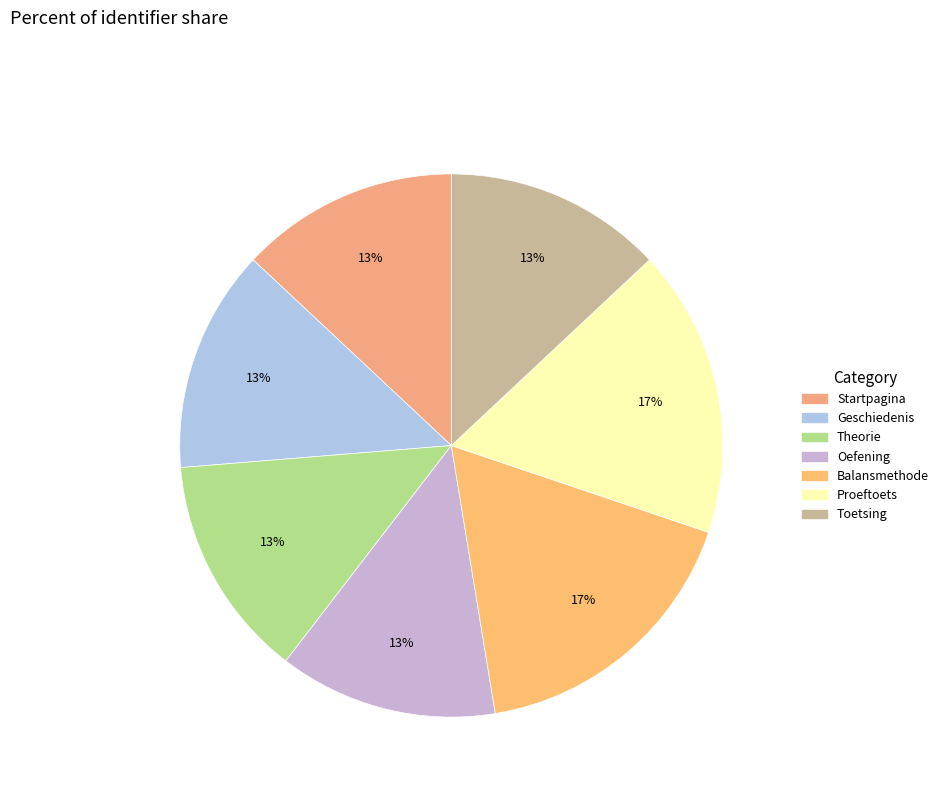

What percentage do Startpagina and Toetsing together represent?

26.0%